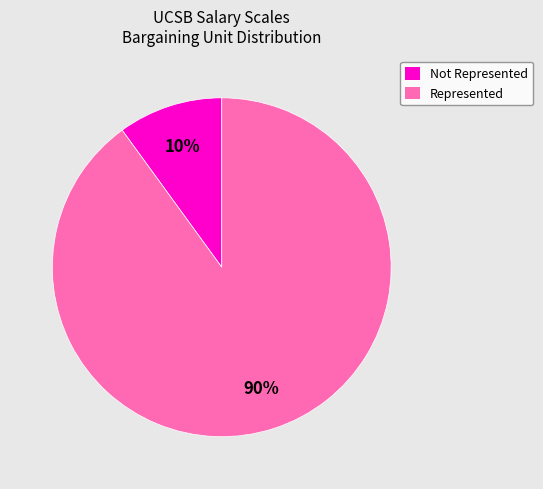

Between Not Represented and Represented, which is larger?

Represented